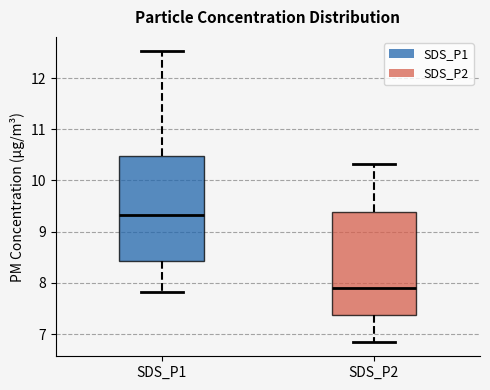

Which box's median line is the highest?

SDS_P1